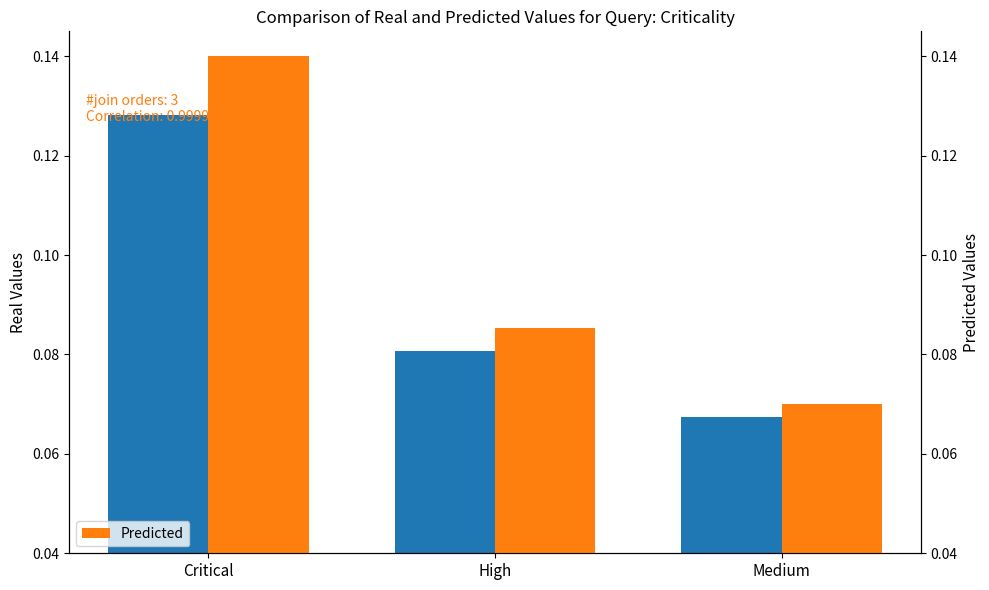

True or false: Real has a value of 0.1 at Critical.

False